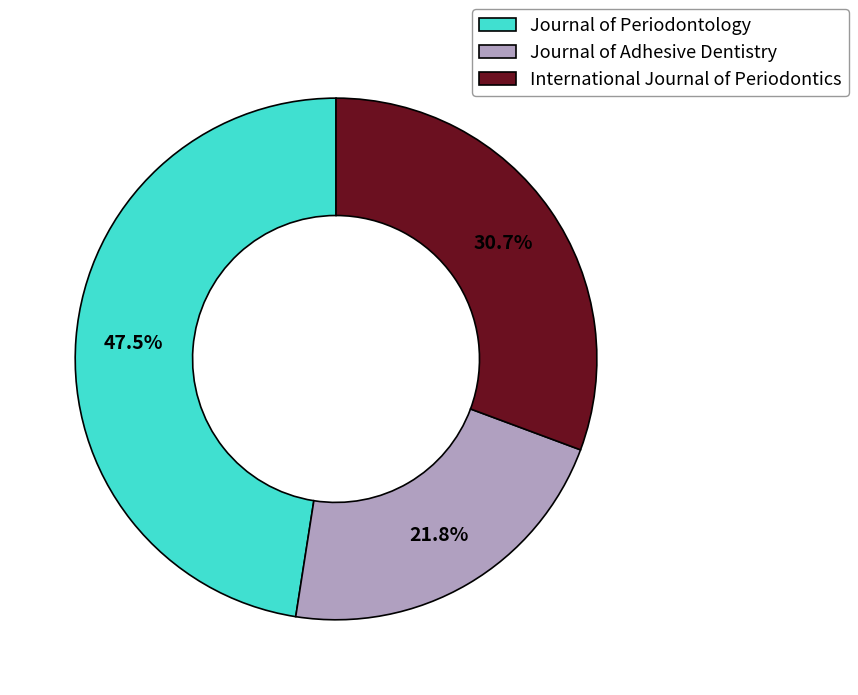

How many segments does this pie chart have?

3